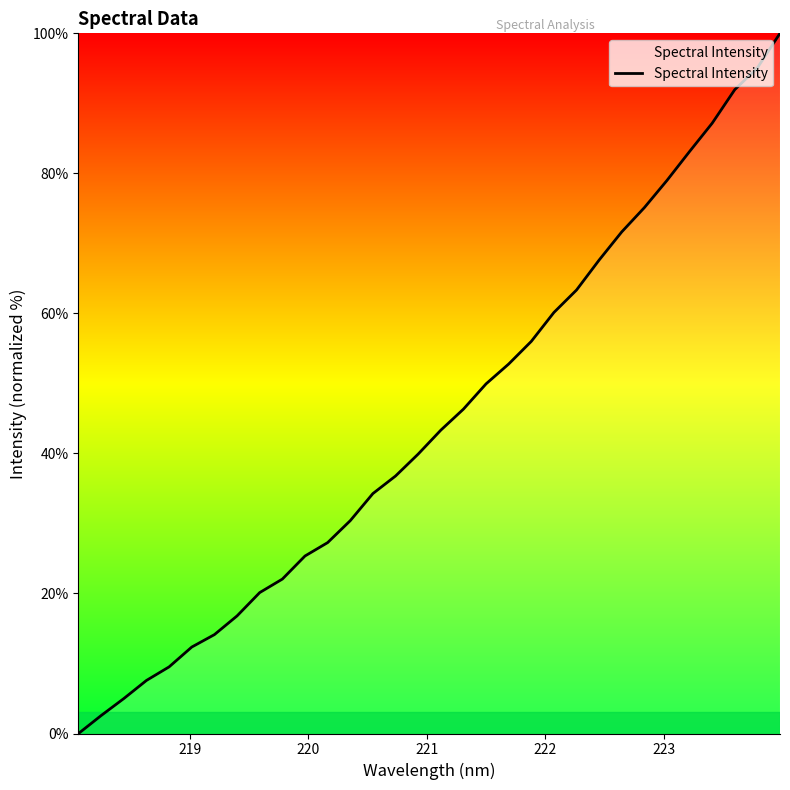

What is the greatest value displayed?

100.0